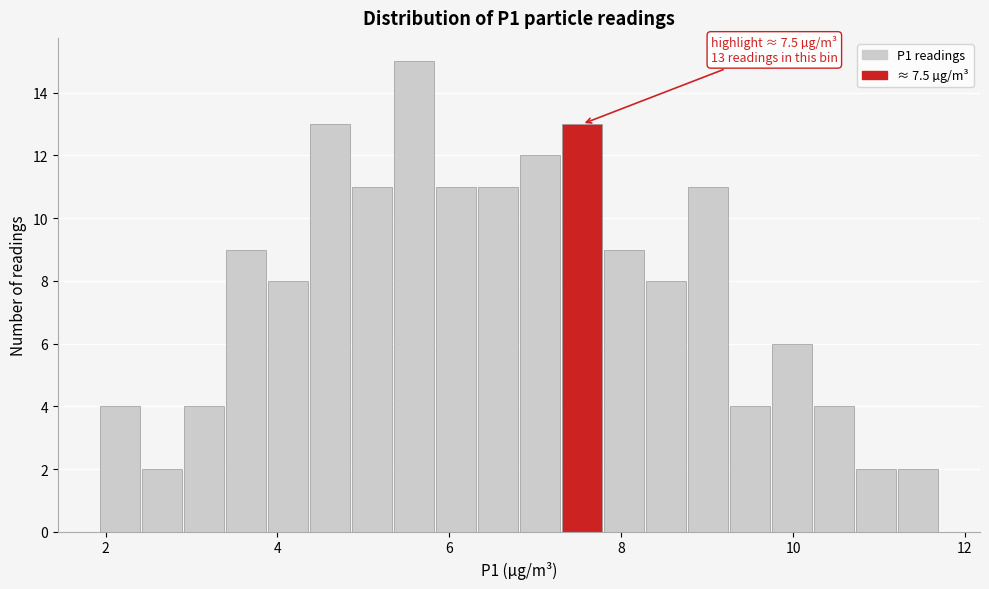

Read against the x-axis, roughly where is the centre of the tallest bar?

5.6